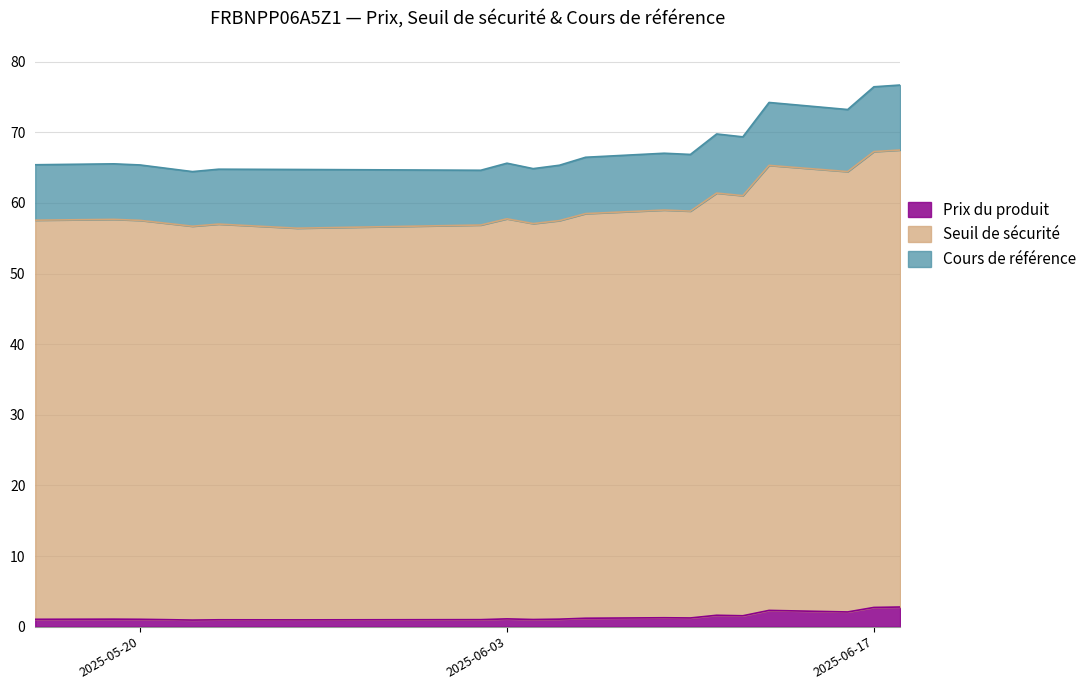

Which series has the widest spread of values?

Cours de référence